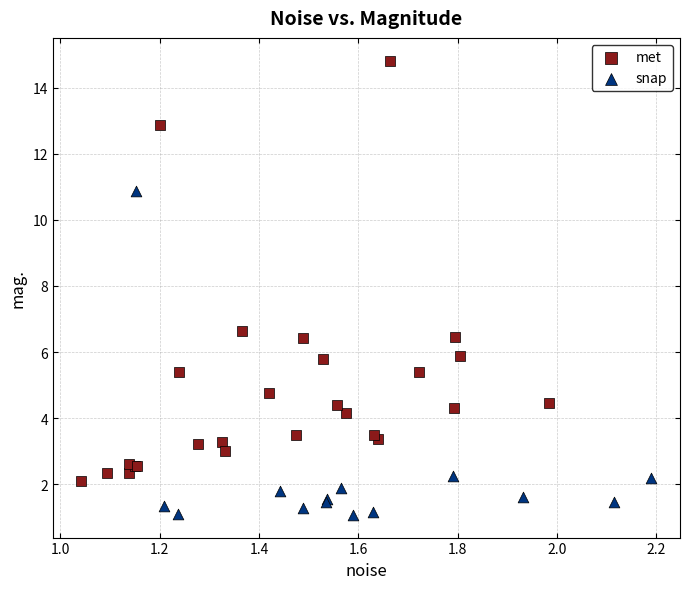

Which series contains the highest Y value?

met